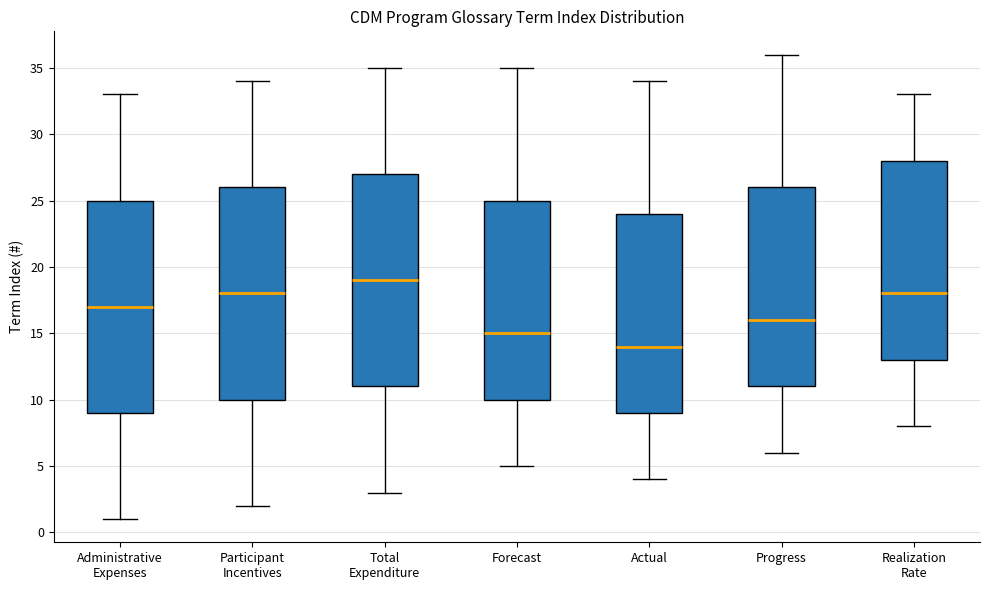

Which box's median line is the highest?

Total Expenditure